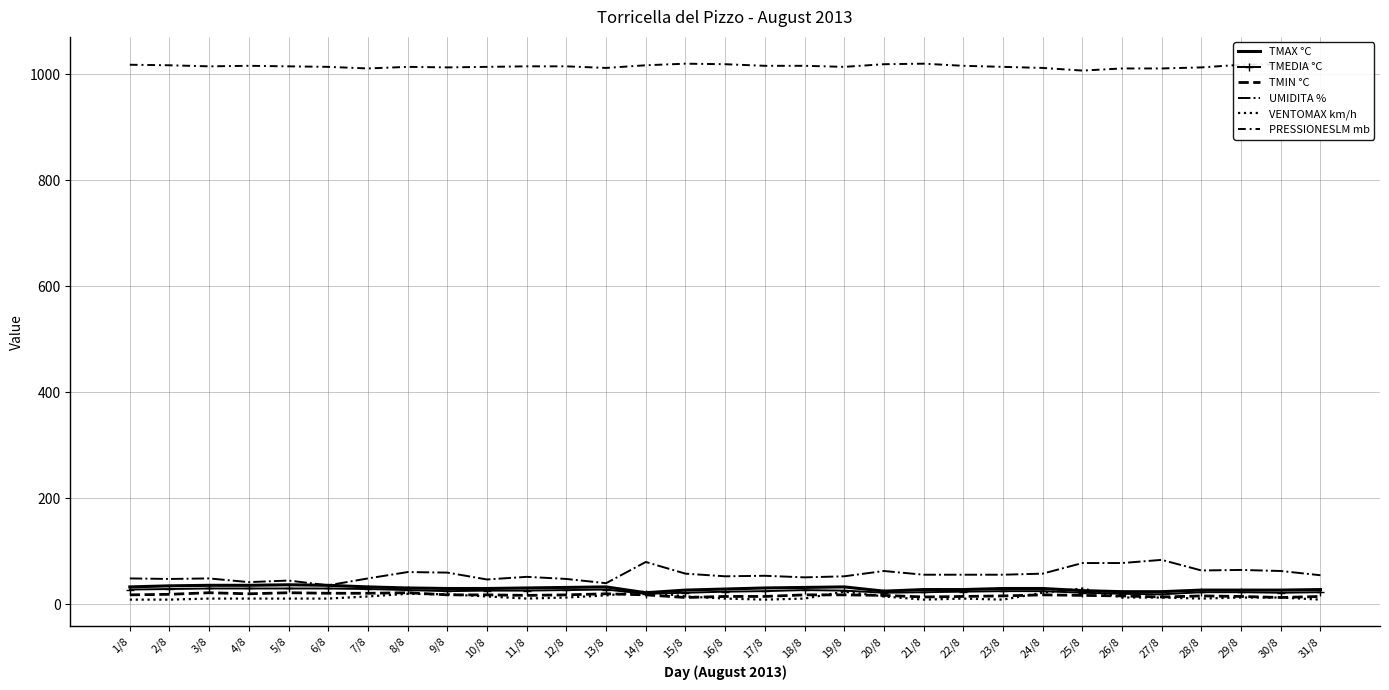

What is the sum of all VENTOMAX km/h values?

434